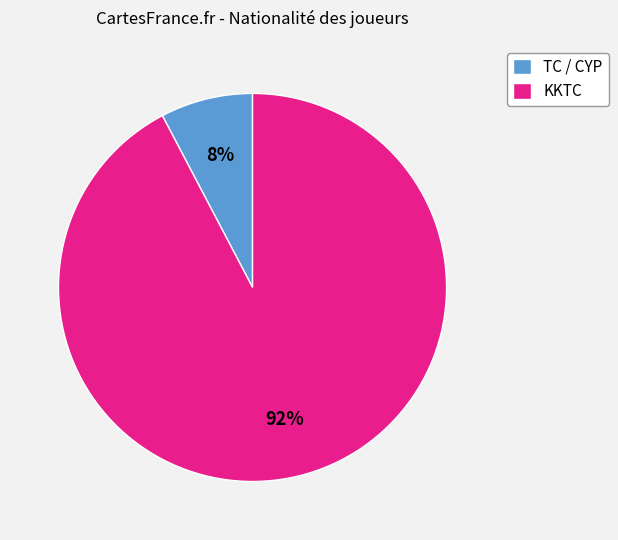

Is it true that KKTC is 21% of the pie?

False